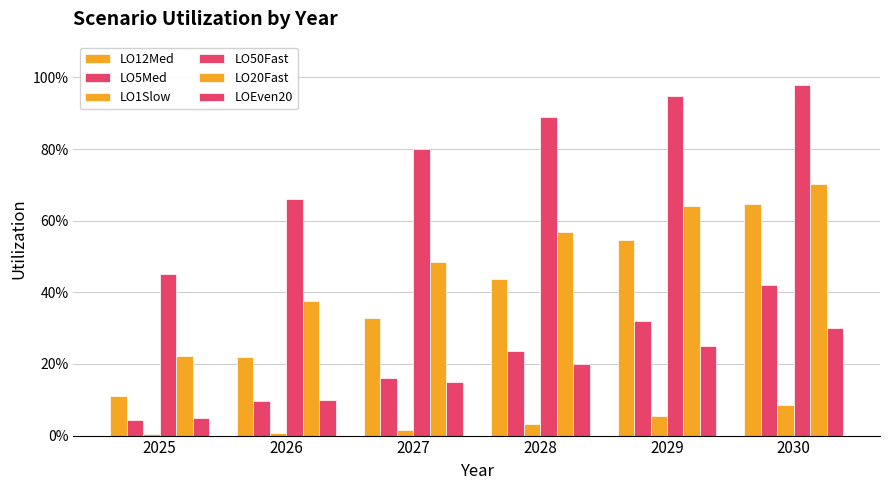

What is the value of the LO12Med bar at the 1st from the left?

0.1